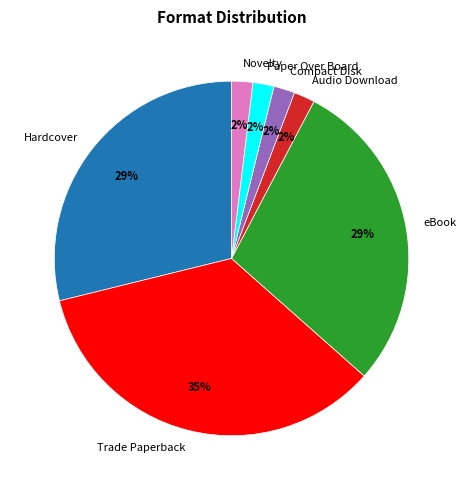

Do Hardcover and Compact Disk together represent more than half of the pie?

No